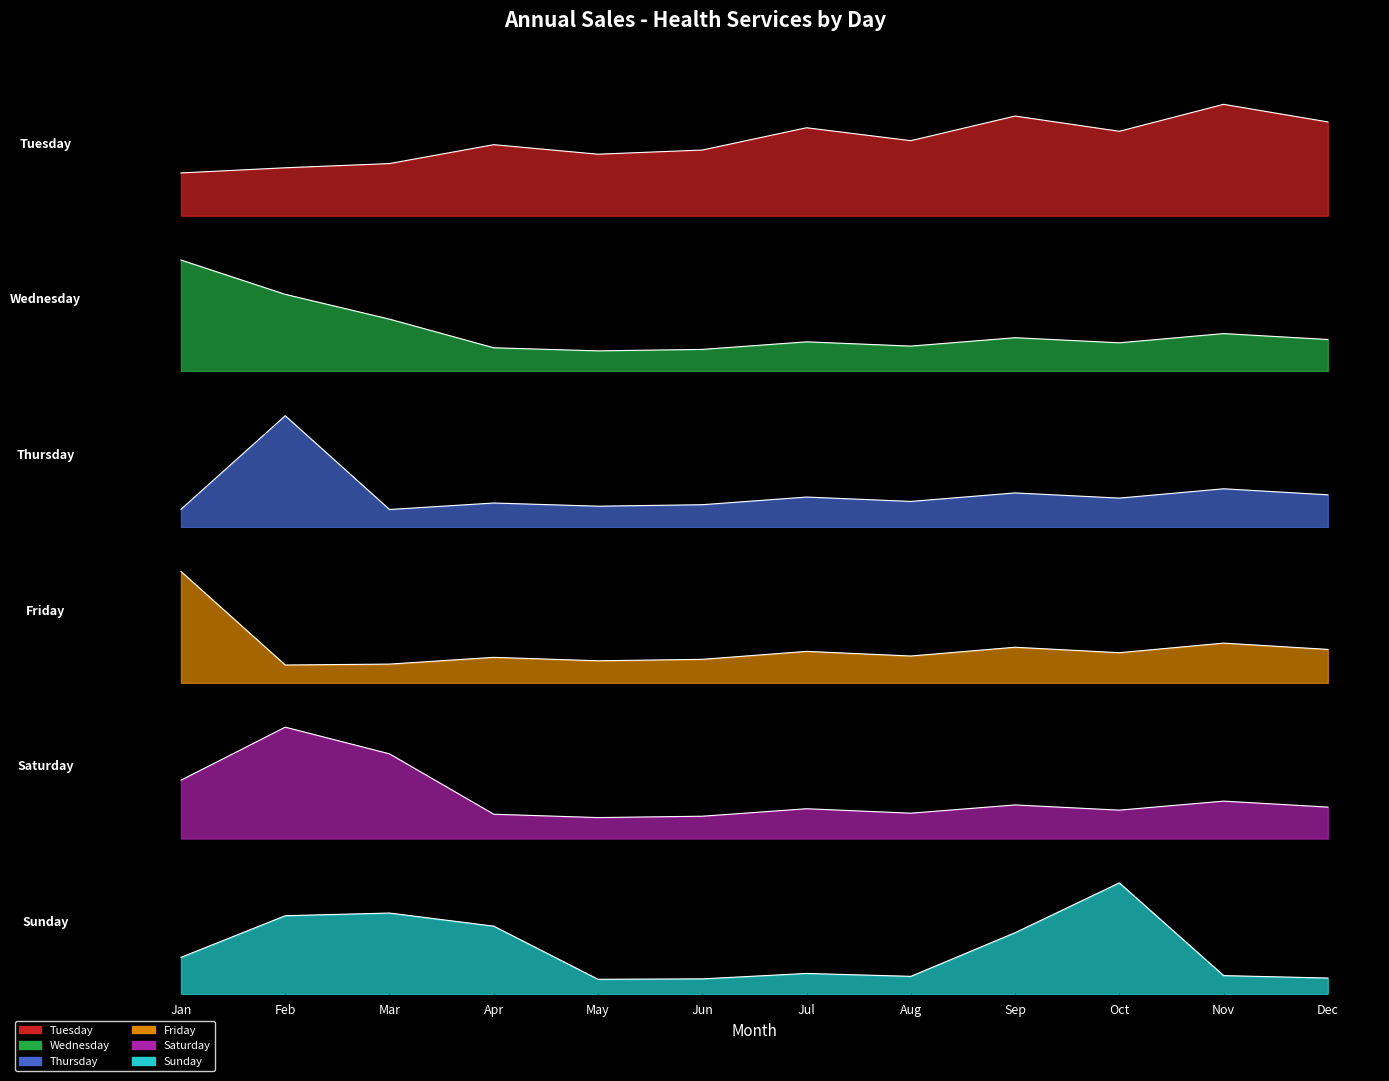

True or false: Sunday and Saturday intersect in this chart.

True